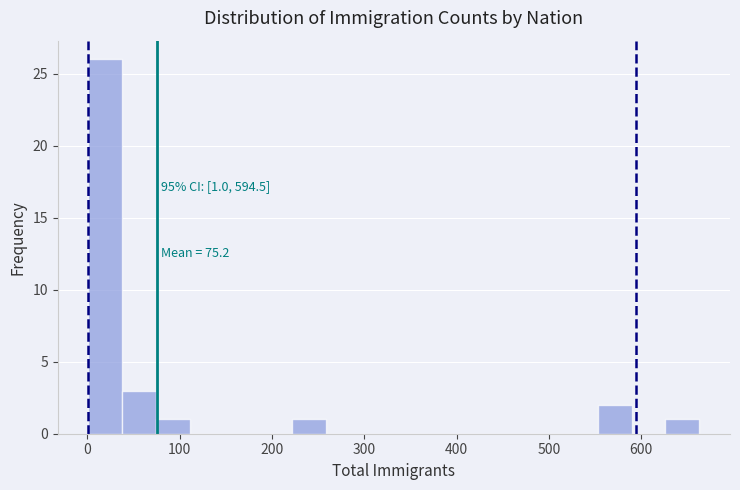

Read against the x-axis, roughly where is the centre of the tallest bar?

20